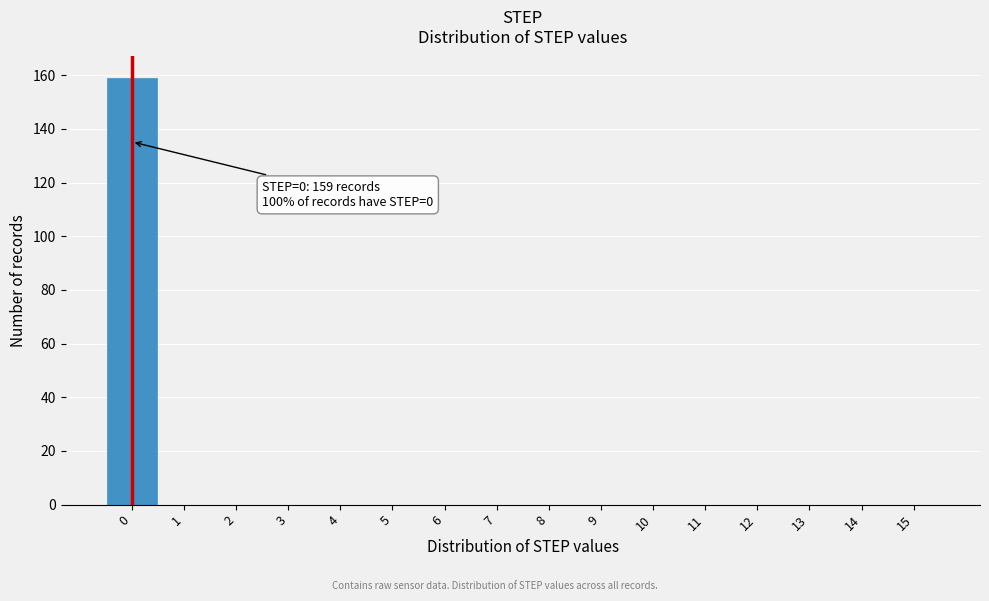

Reading left to right, list all the values displayed in this chart.

0=159	1=0	2=0	3=0	4=0	5=0	6=0	7=0	8=0	9=0	10=0	11=0	12=0	13=0	14=0	15=0